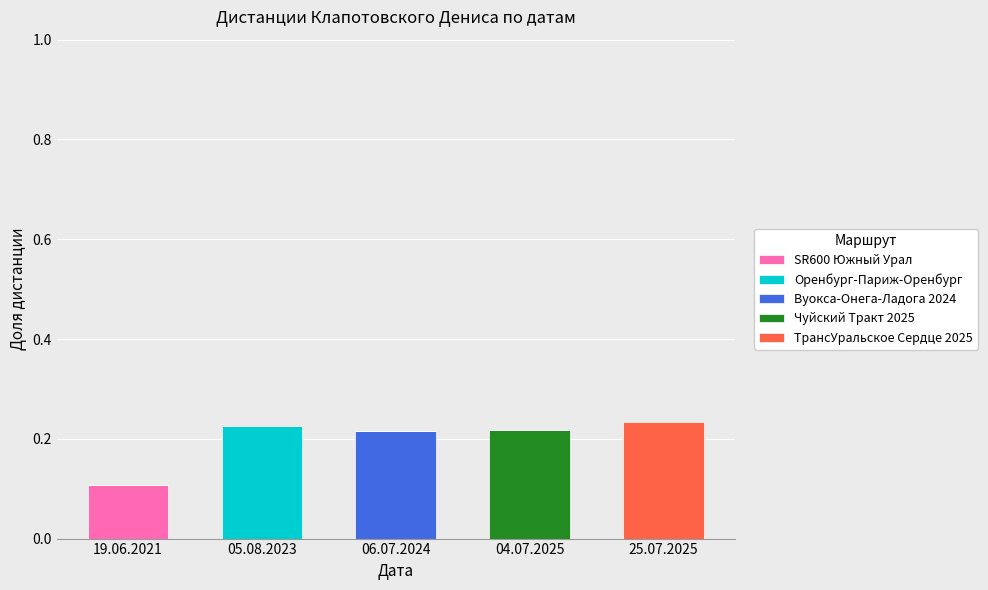

Is it true that SR600 Южный Урал equals 0.1 at 19.06.2021?

True